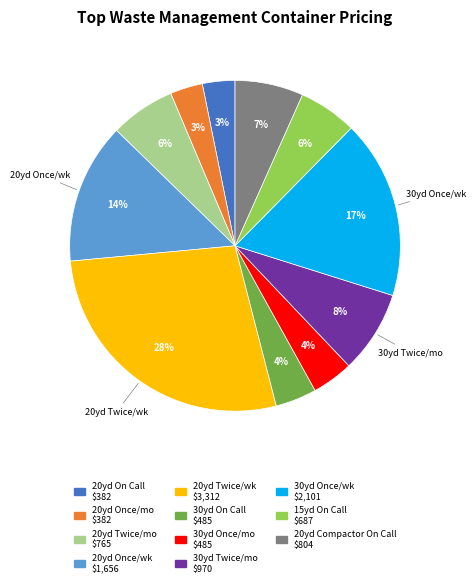

Is there any slice that represents more than half of the pie?

No